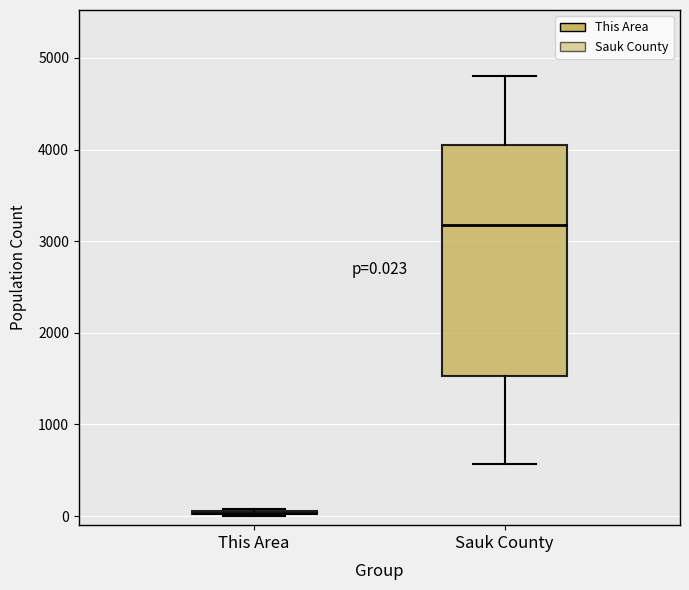

Comparing the boxes themselves (not the whiskers), which one is the tallest?

Sauk County